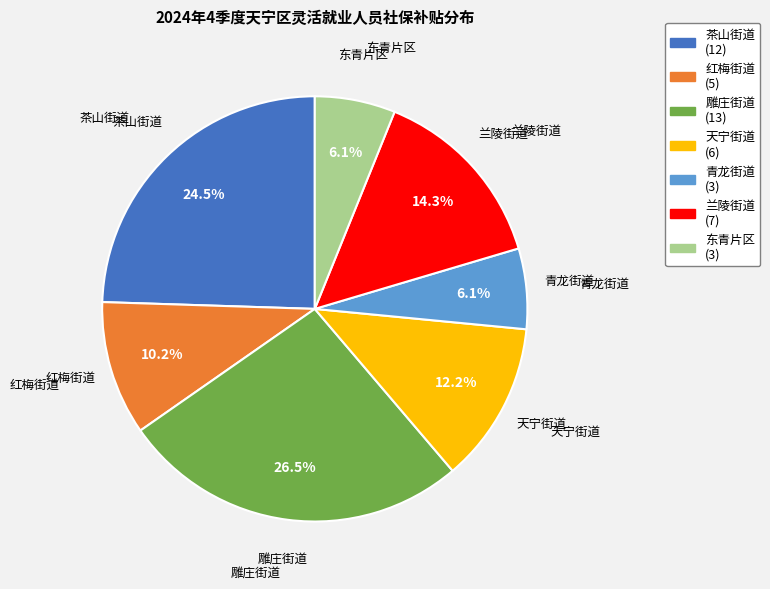

Is there any slice that represents more than half of the pie?

No